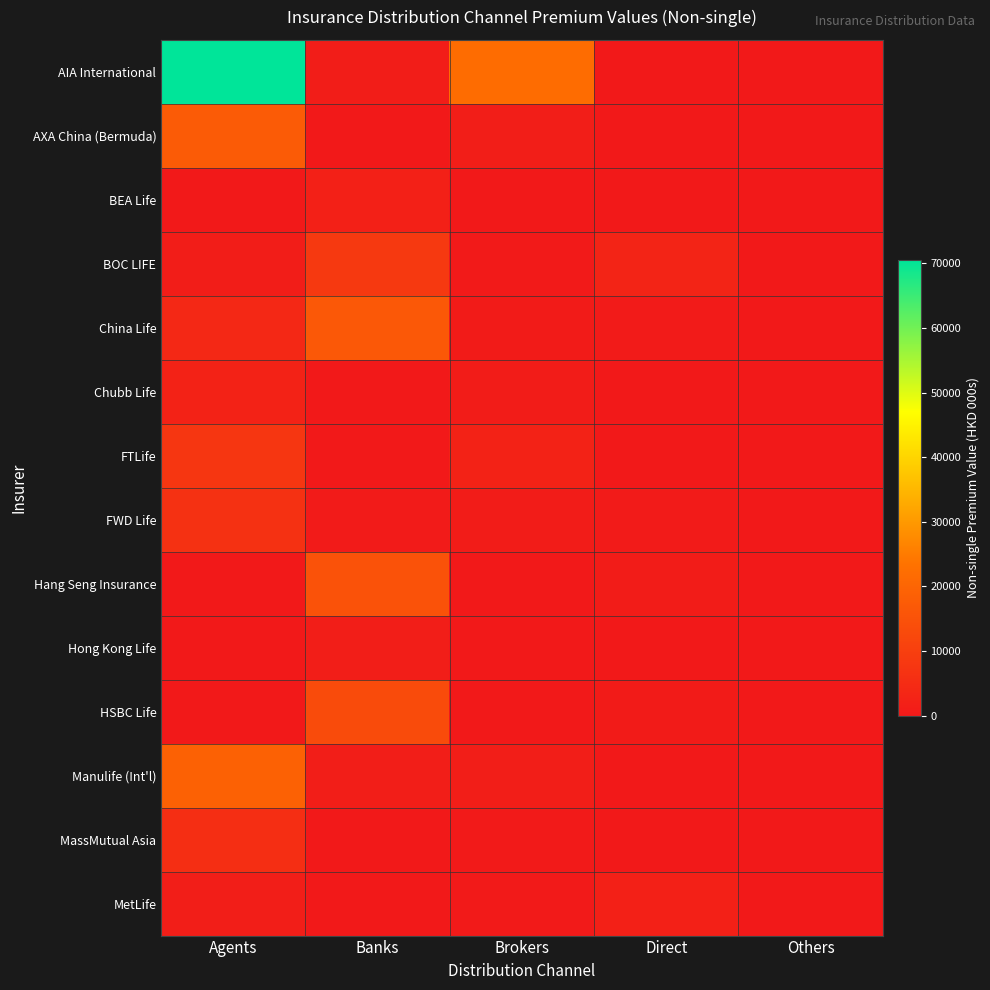

Between Banks and Brokers, which series saw the biggest shift?

AIA International